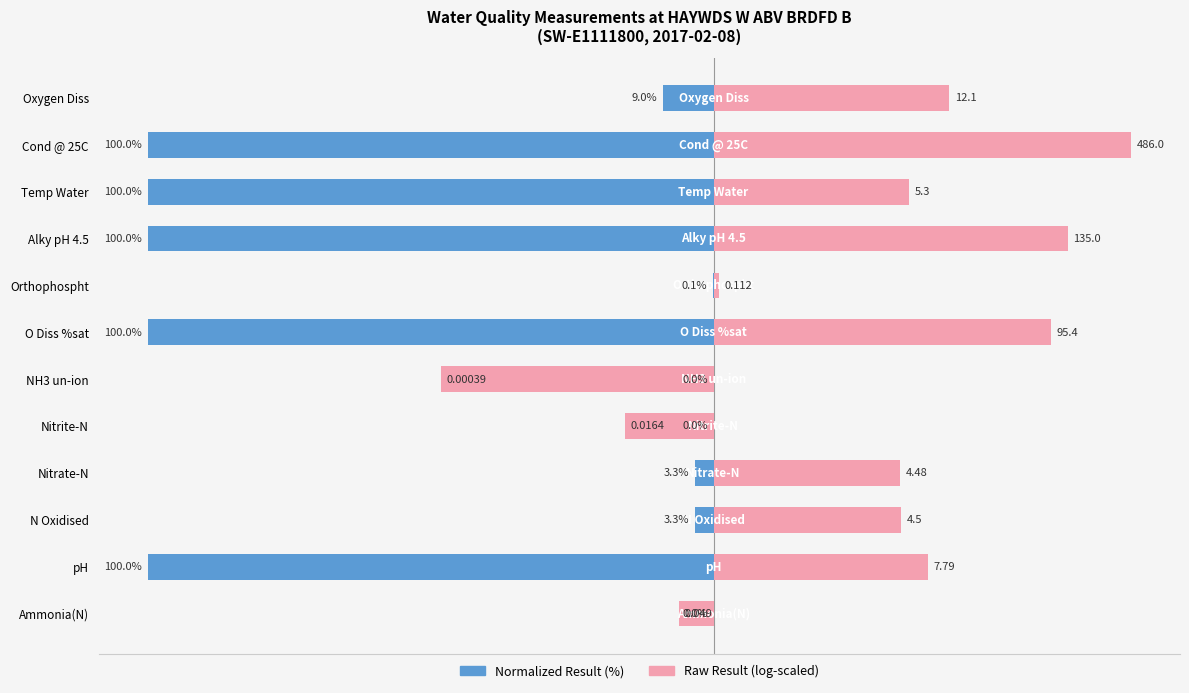

What is the value of the Normalized Result (%) bar at the 7th from the left?

-100.0